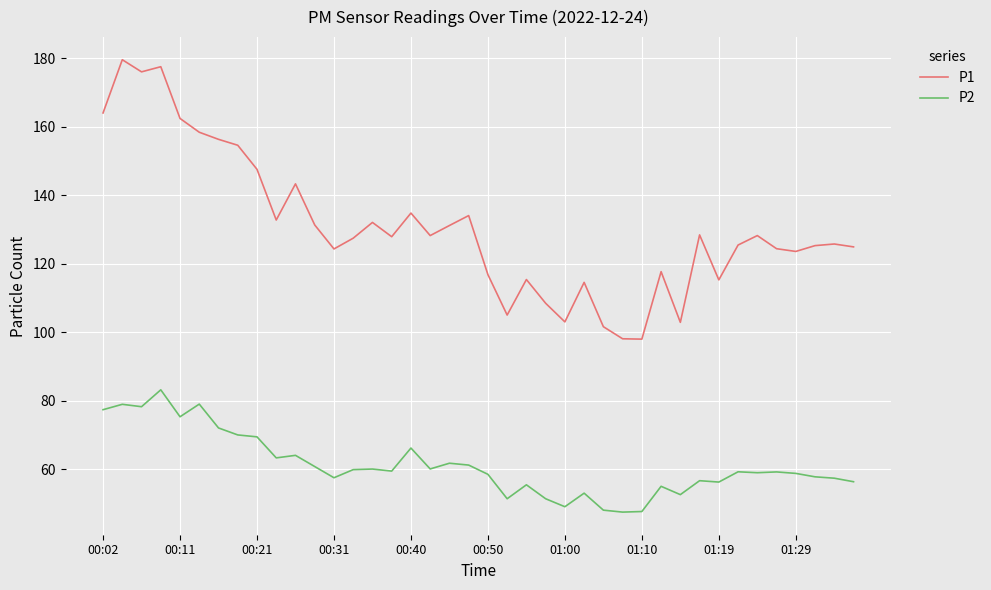

Which series has the largest total across all categories?

P1